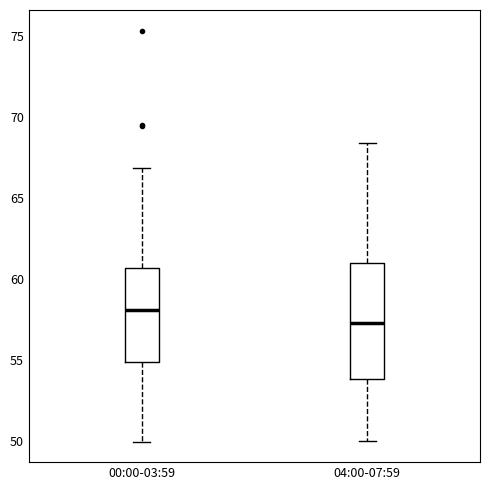

Which box is the tallest, from its lower edge to its upper edge?

04:00-07:59